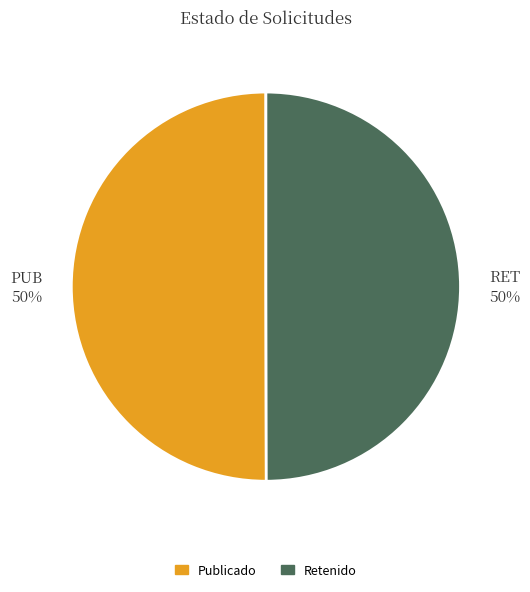

Is the sum of PUB 50% and RET 50% greater than half?

Yes